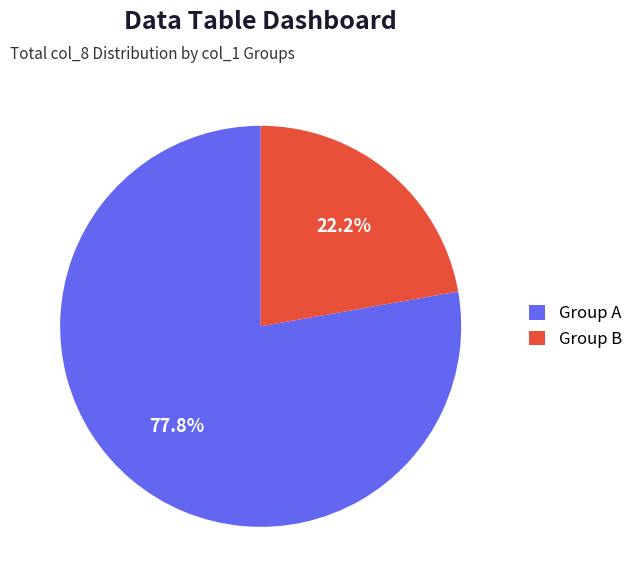

To the nearest percent, what is the difference between the largest and smallest slice percentages?

56%